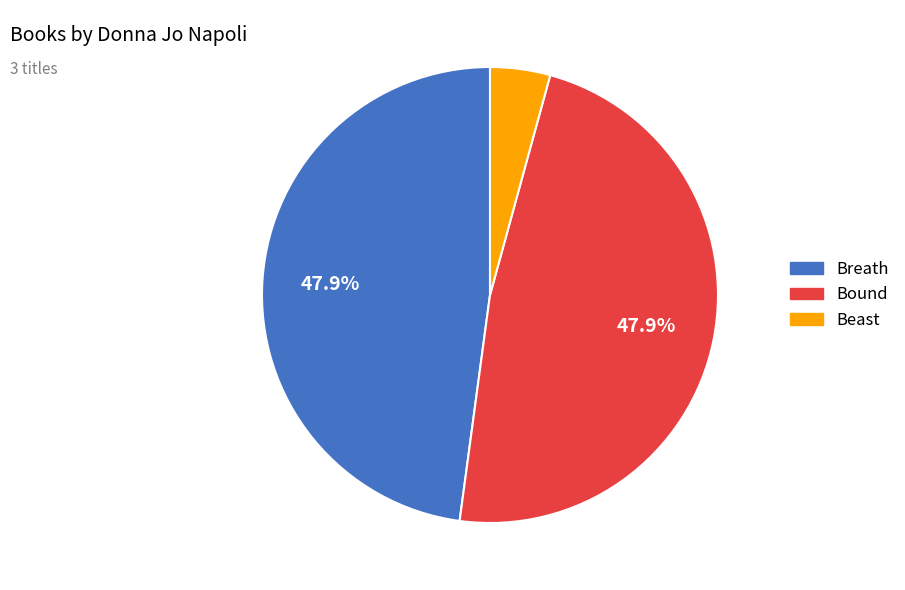

Between Beast and Bound, which is larger?

Bound